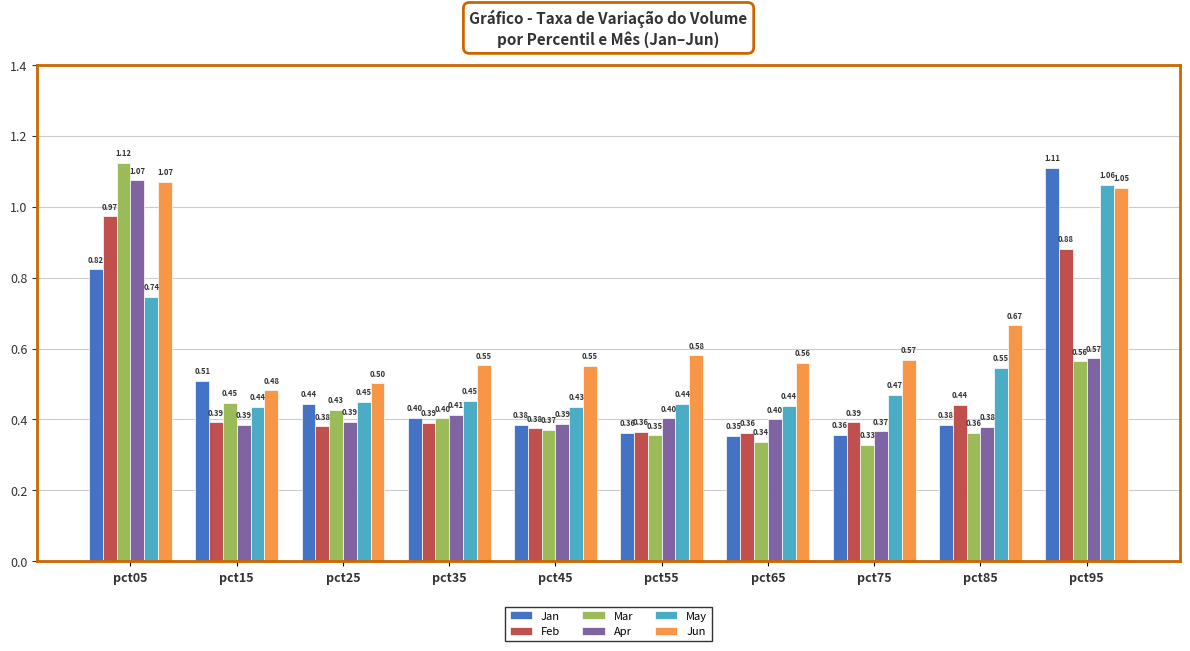

At pct25, list the series in order from largest to smallest.

Jun, May, Jan, Mar, Apr, Feb